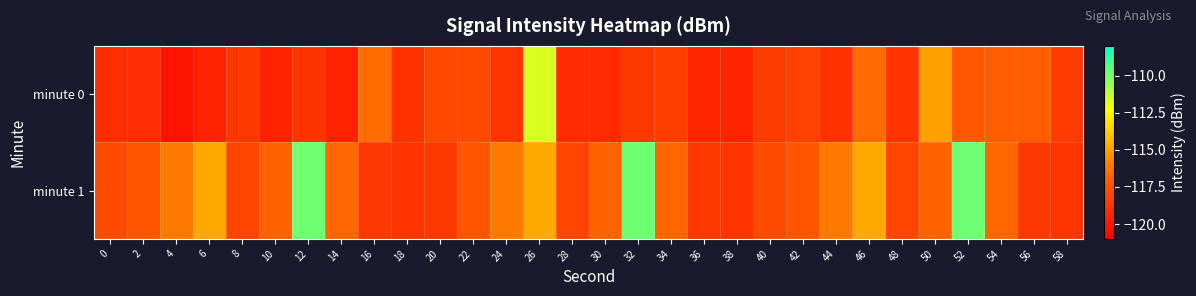

Which has a higher value, 48 or 0?

48